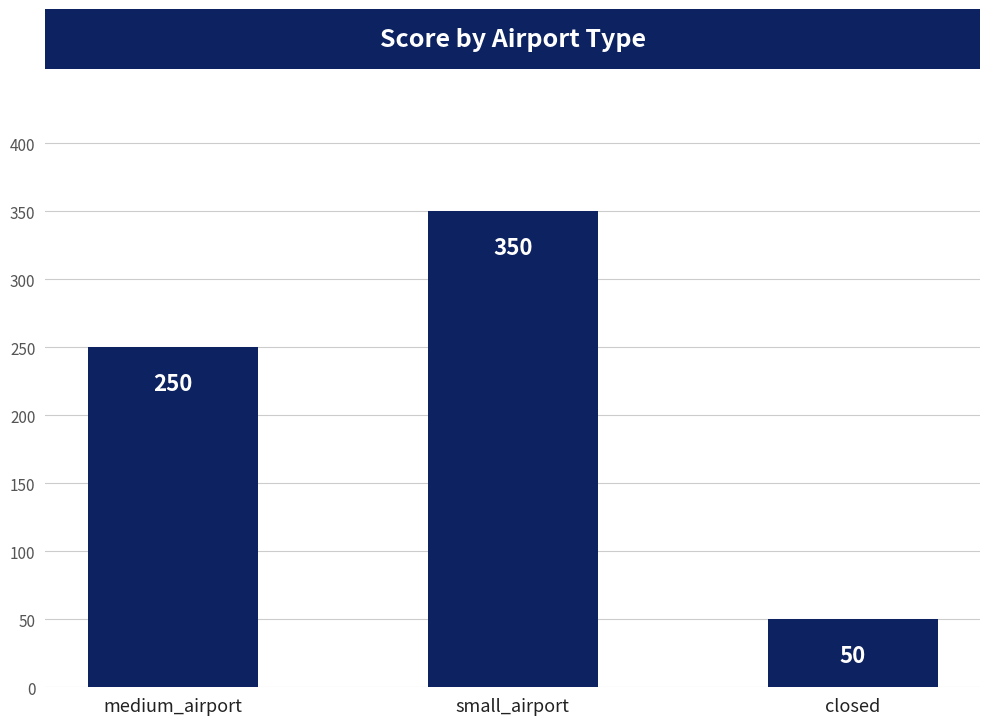

Which has a higher value, closed or medium_airport?

medium_airport